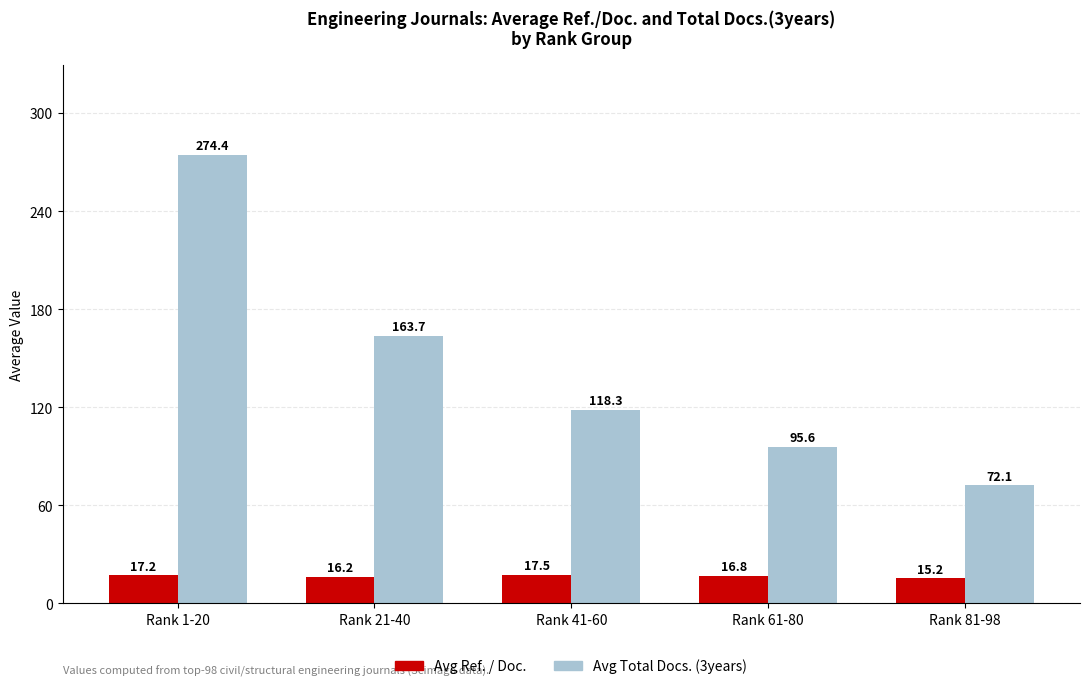

True or false: Avg Ref. / Doc. has a value of 17.2 at Rank 1-20.

True